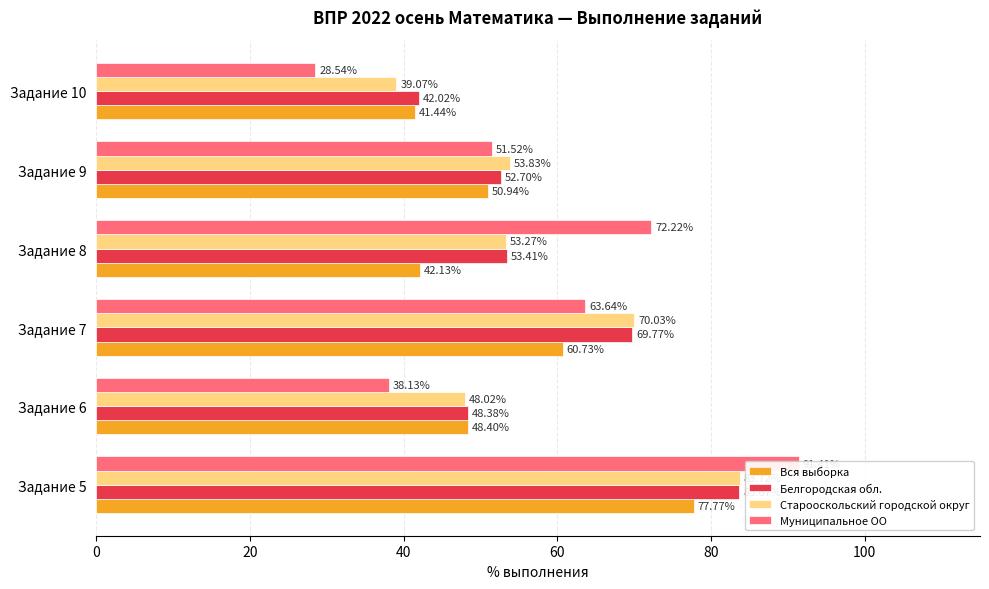

What is the minimum value shown in the chart?

28.5